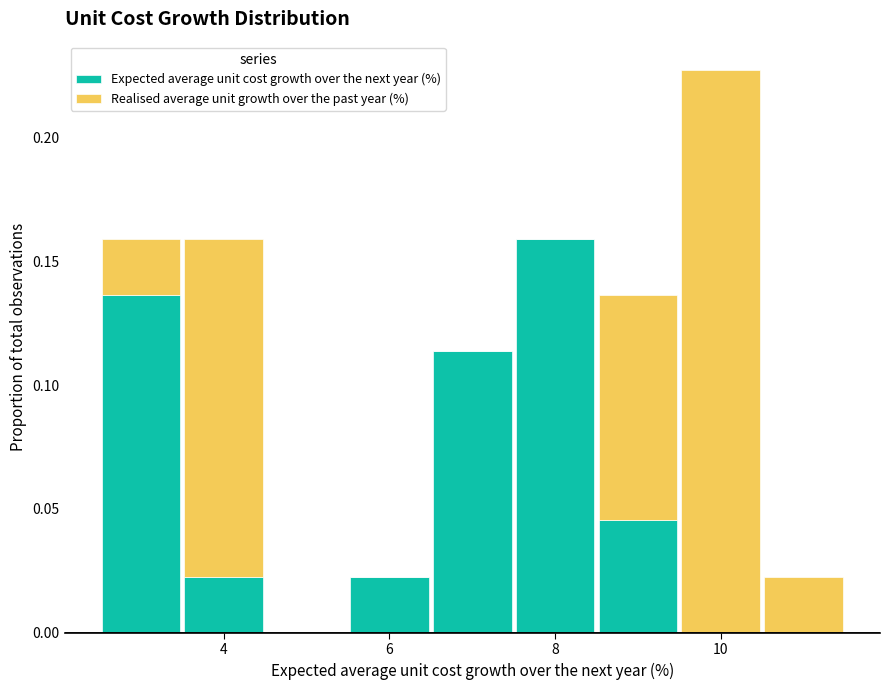

Which range on the x-axis has the tallest stacked bar (by total height)?

9.5 to 10.5